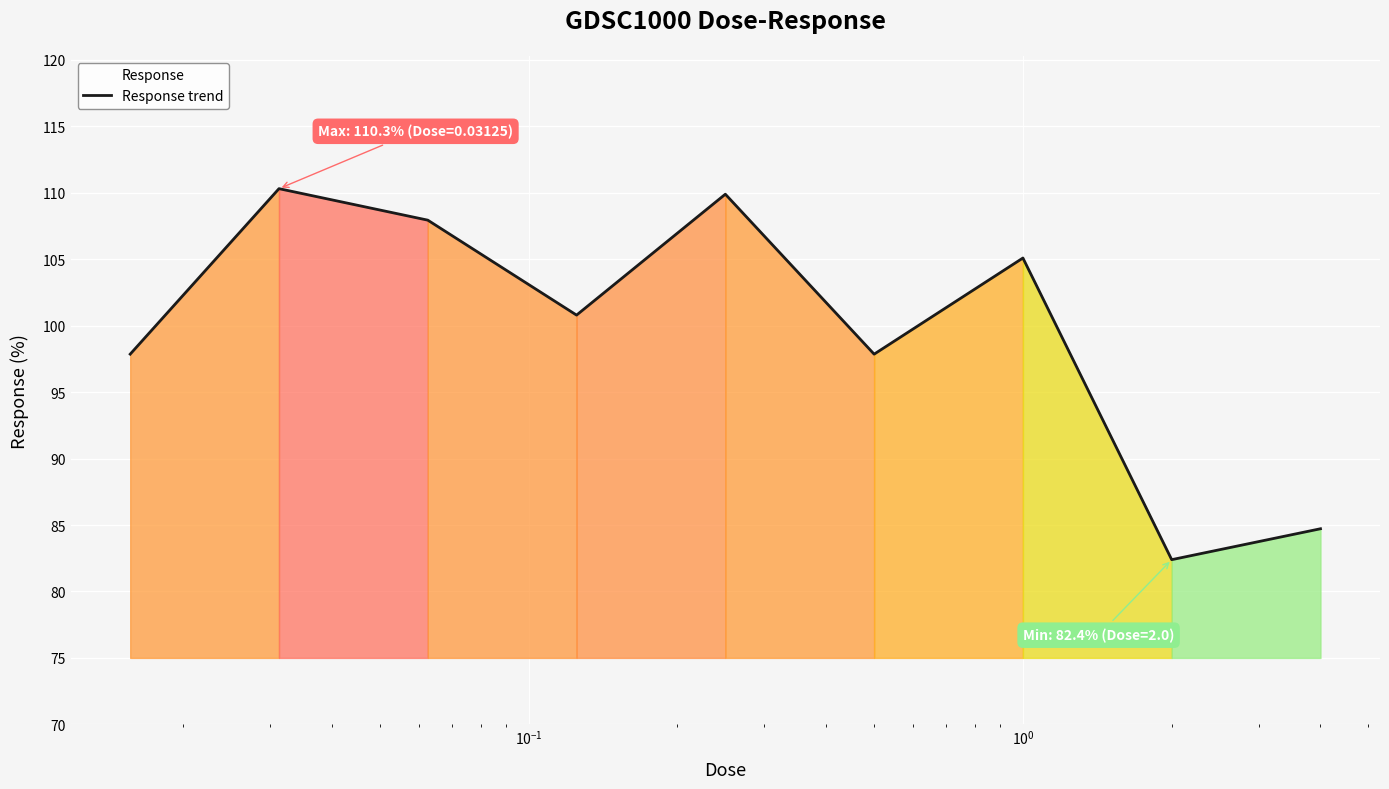

What is the maximum value shown in the chart?

110.3